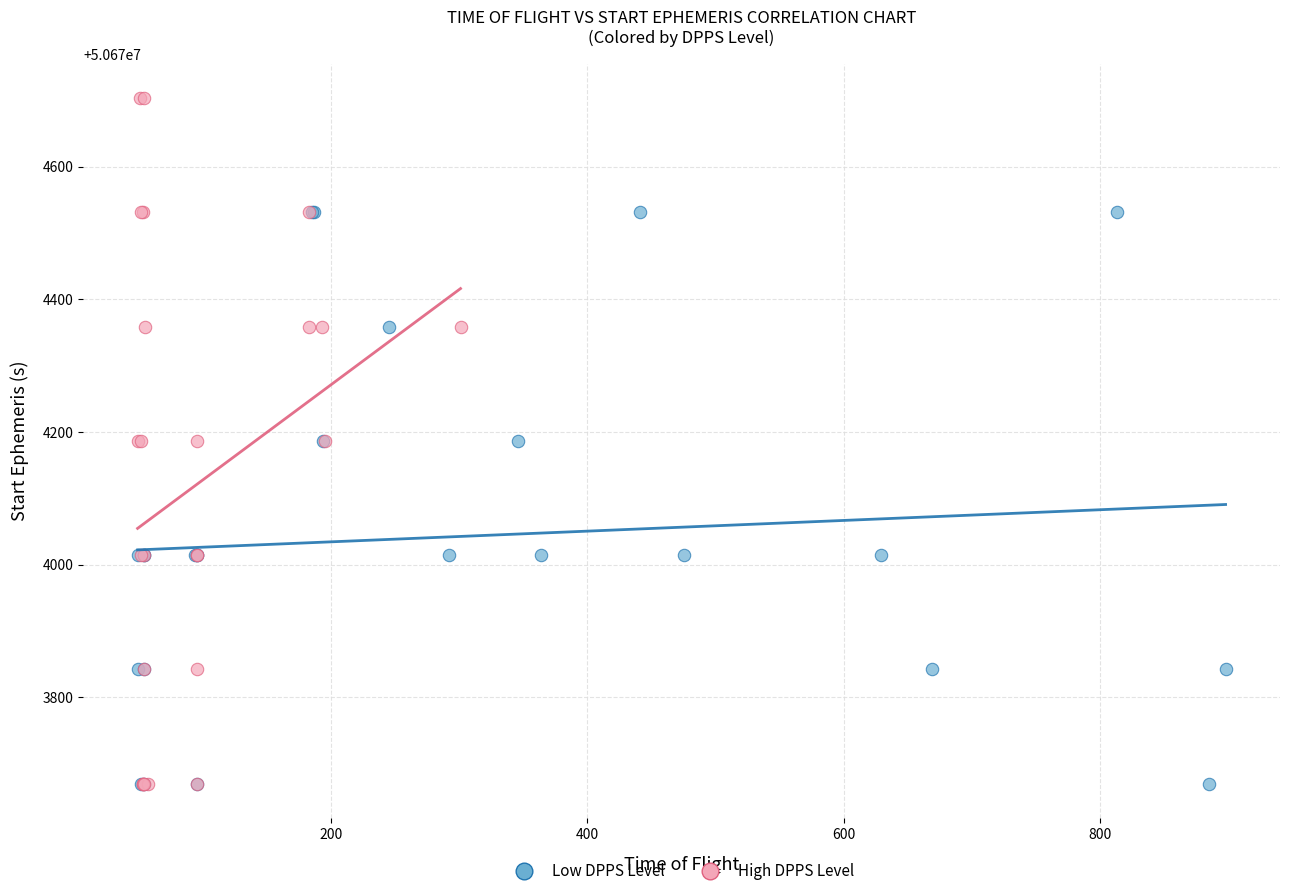

Which series has the largest Y range (max minus min)?

High DPPS Level